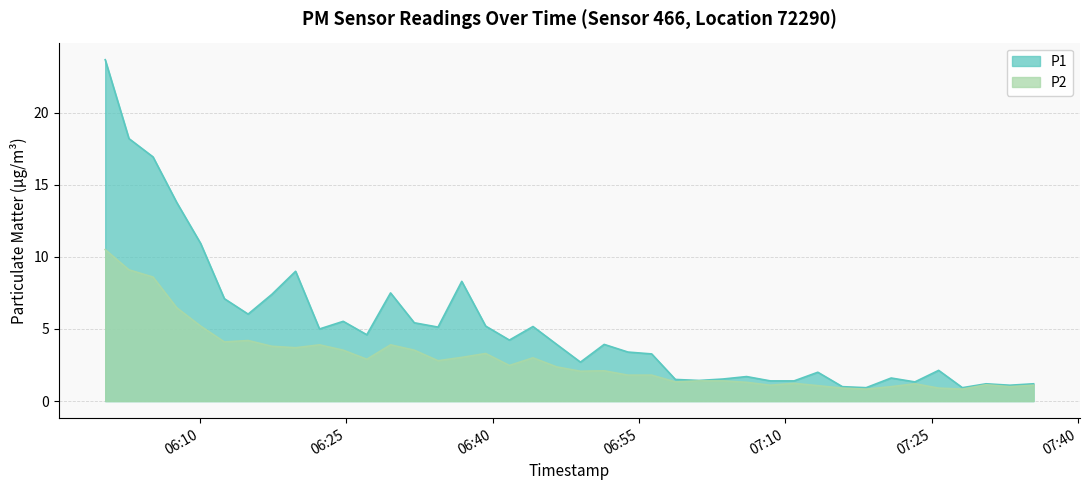

List the series in order of their peak value, highest first.

P1, P2